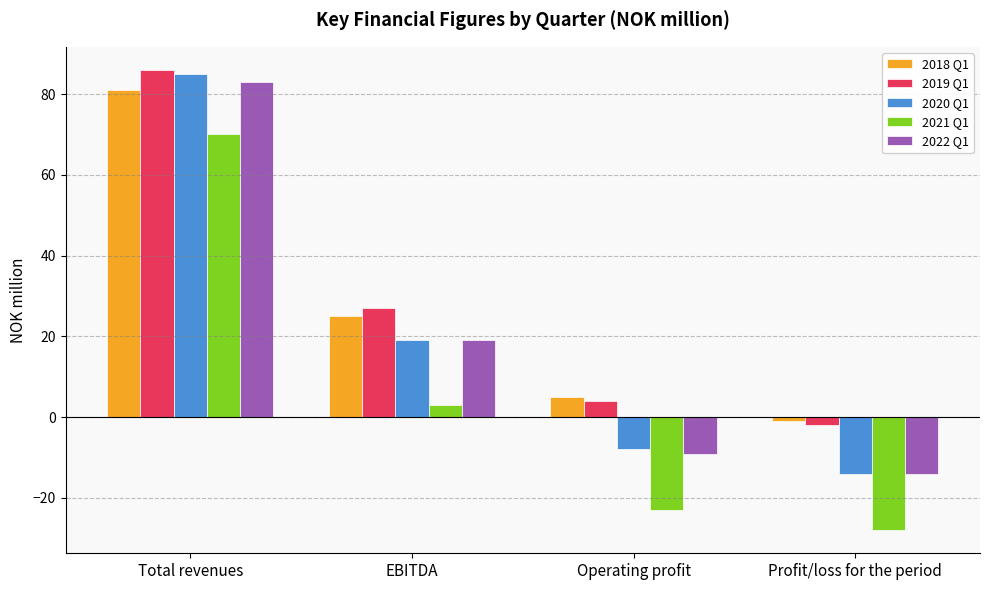

What is the label of the 3rd bar from the right?

EBITDA